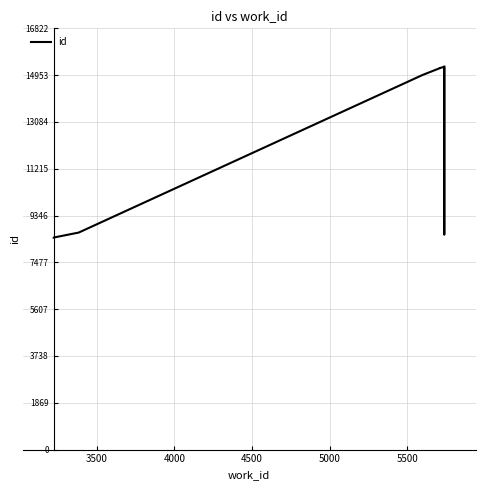

How many values are below 15233?

5